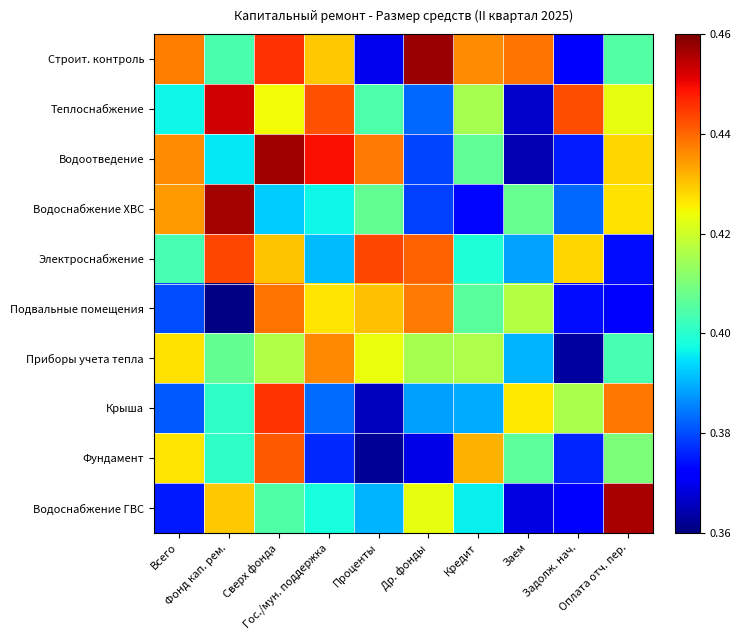

Rank the series at Всего from lowest to highest value.

Водоснабжение ГВС, Подвальные помещения, Крыша, Теплоснабжение, Электроснабжение, Фундамент, Приборы учета тепла, Водоснабжение ХВС, Водоотведение, Строит. контроль